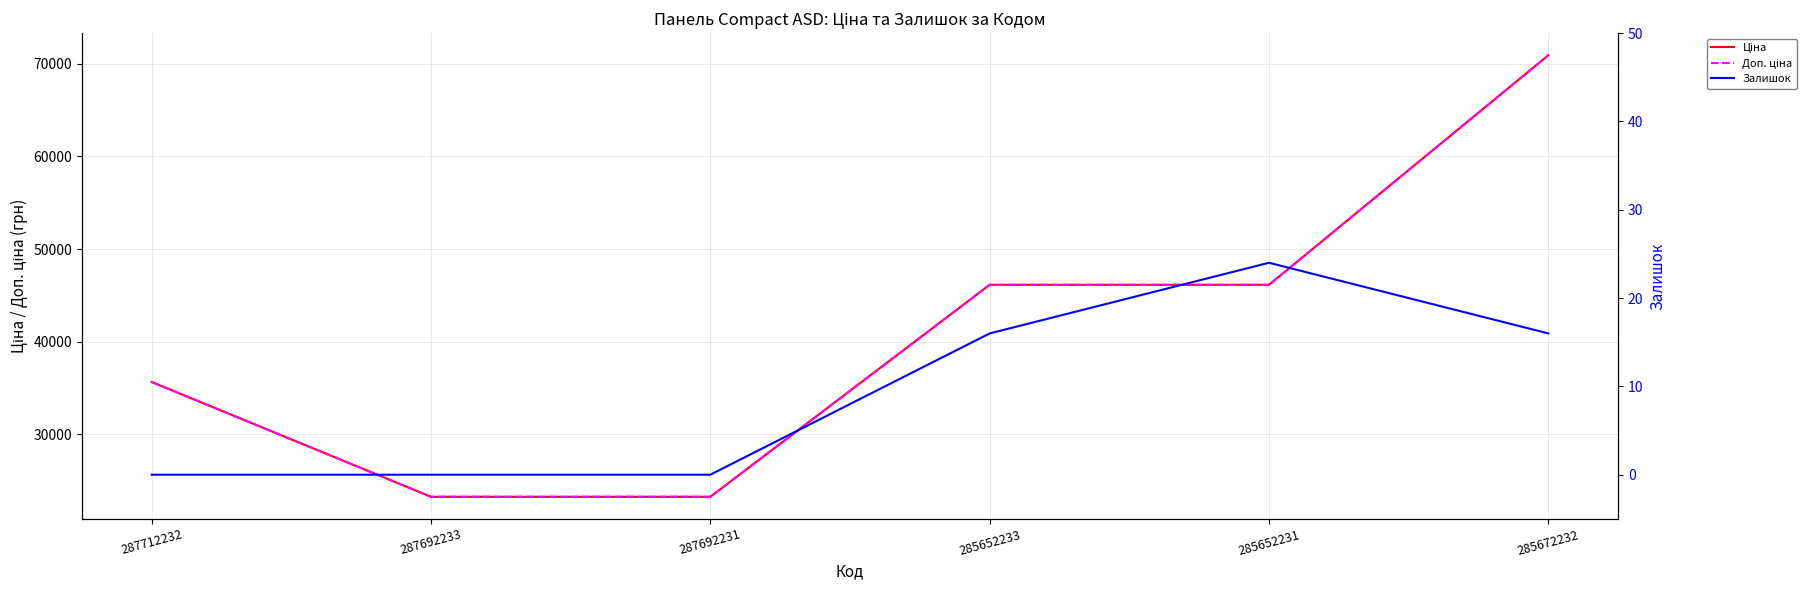

What is the sum of all Ціна values?

245409.7